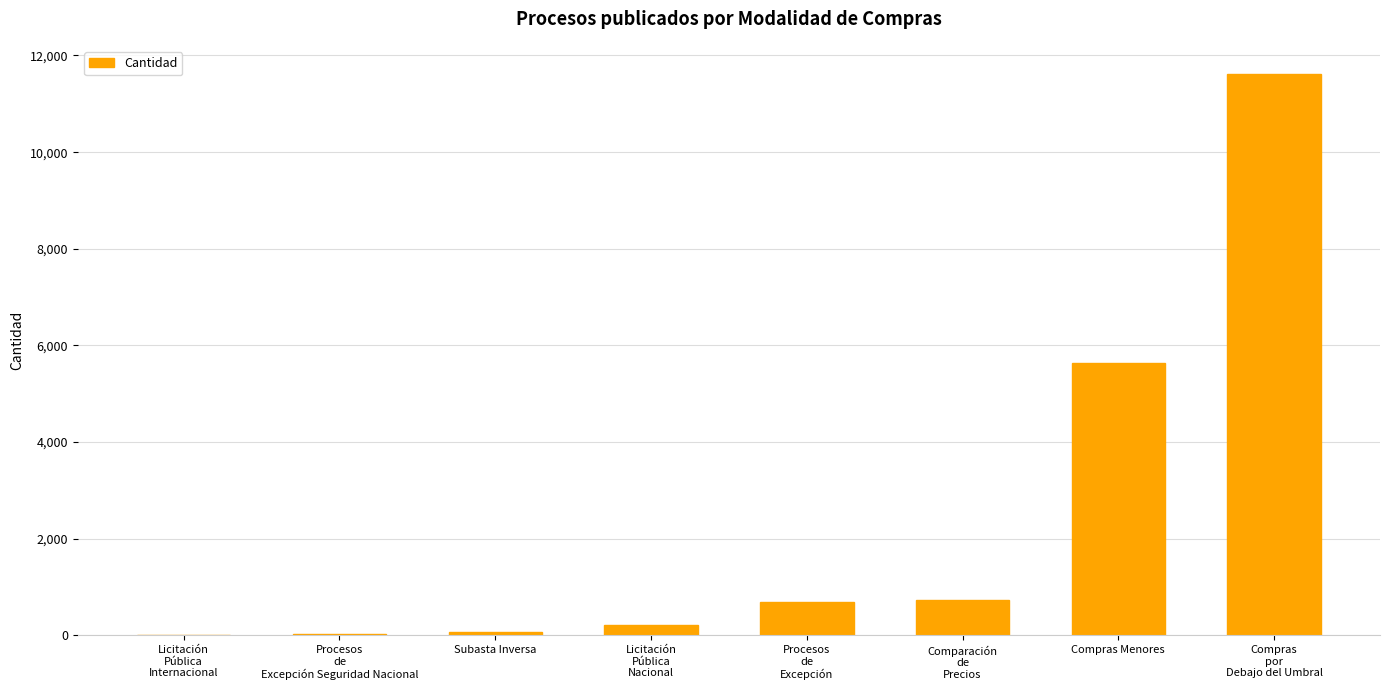

The value at Compras Menores is 9235. True or false?

False